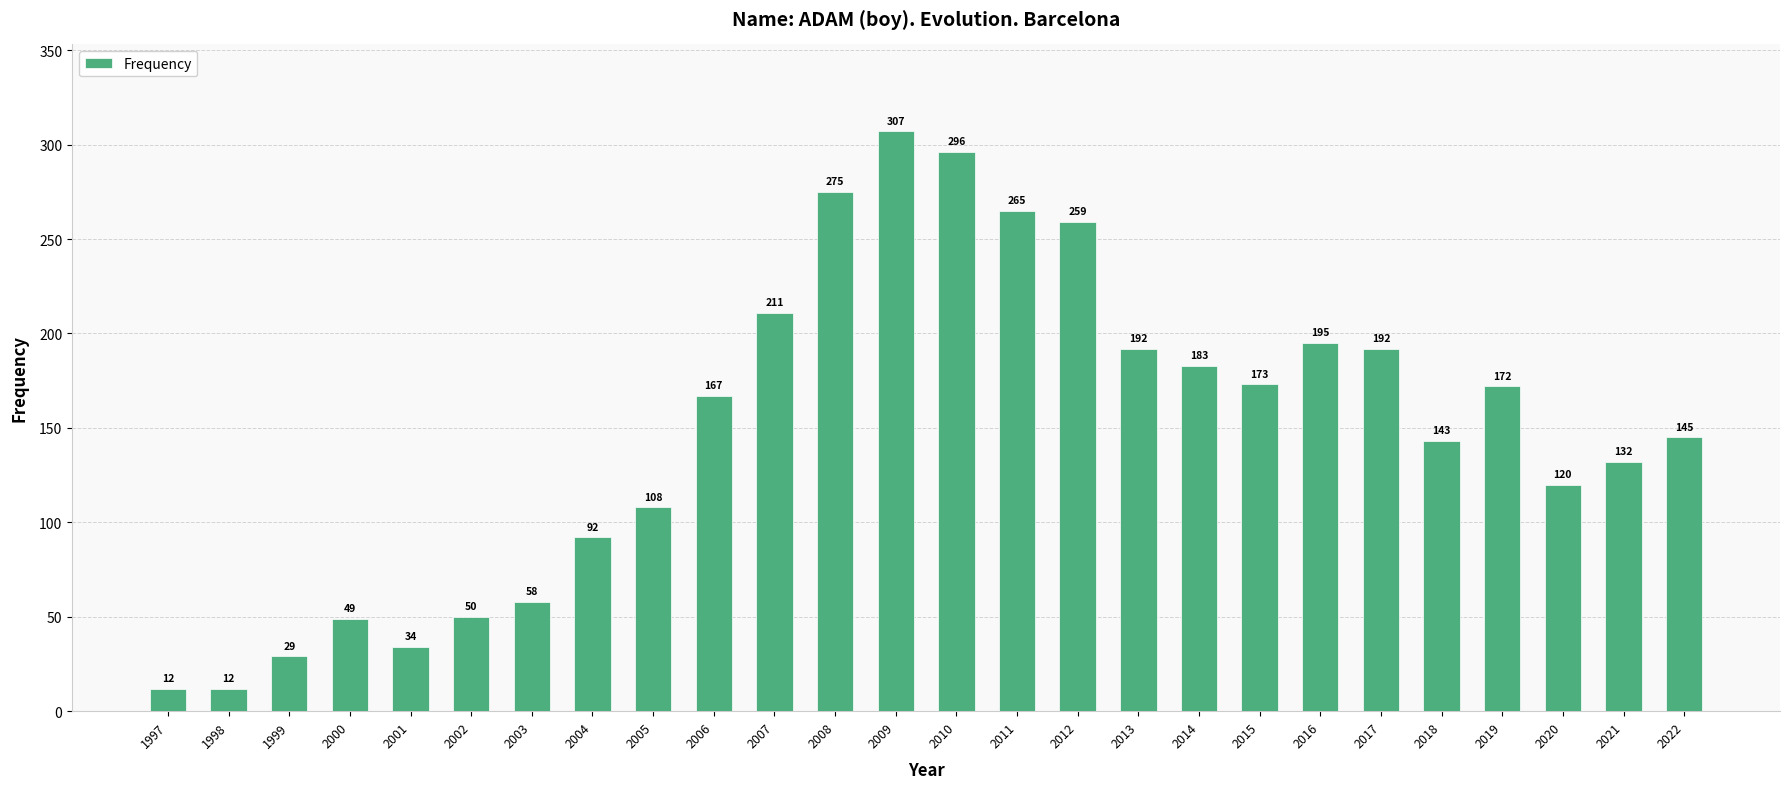

Reading left to right, what are all the values shown in this chart?

12	12	29	49	34	50	58	92	108	167	211	275	307	296	265	259	192	183	173	195	192	143	172	120	132	145